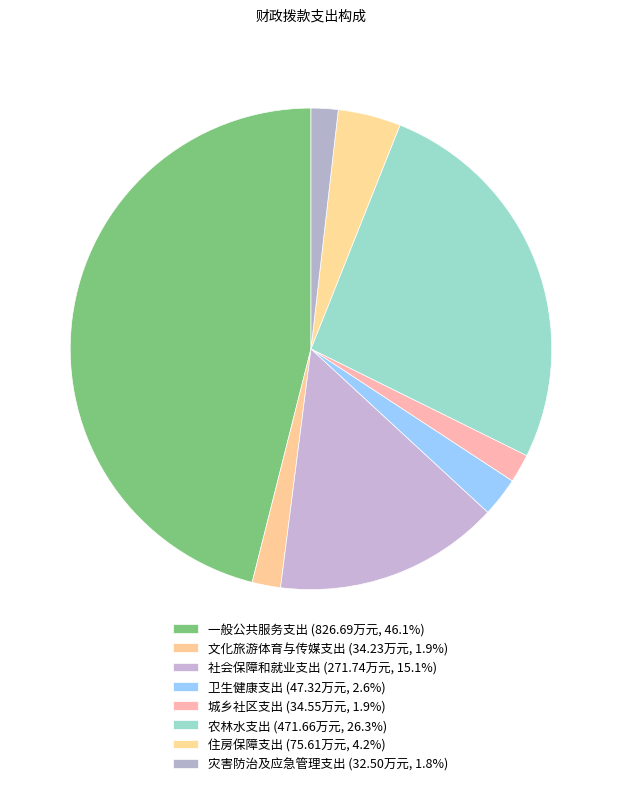

How many segments does this pie chart have?

8